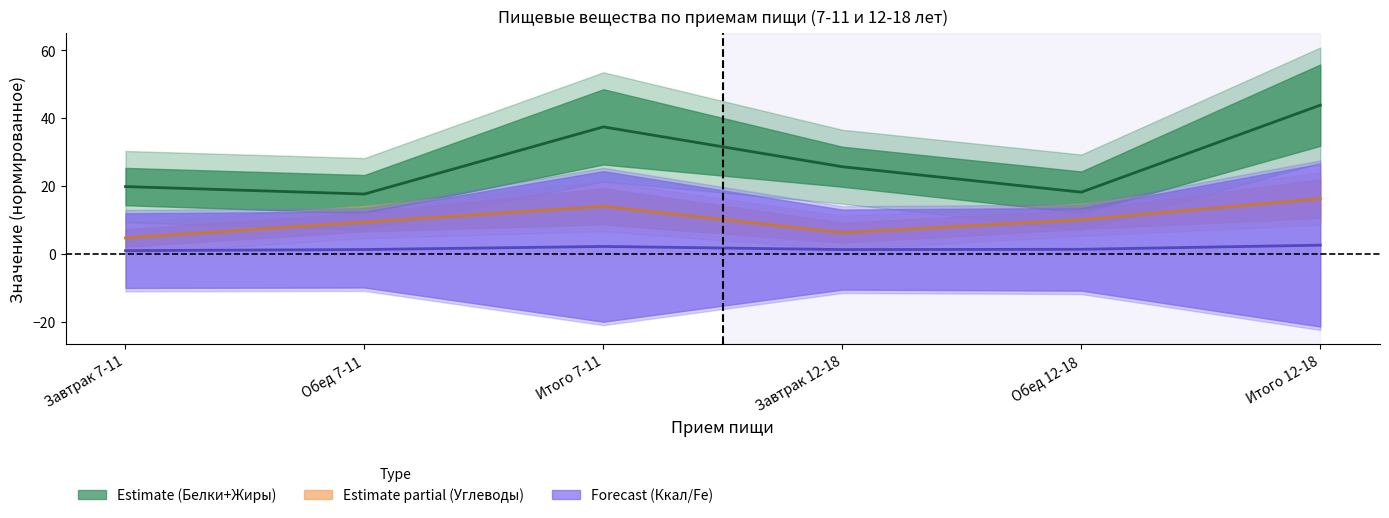

Read the Энергетическая ценность (ккал) value at Завтрак 12-18.

1.2